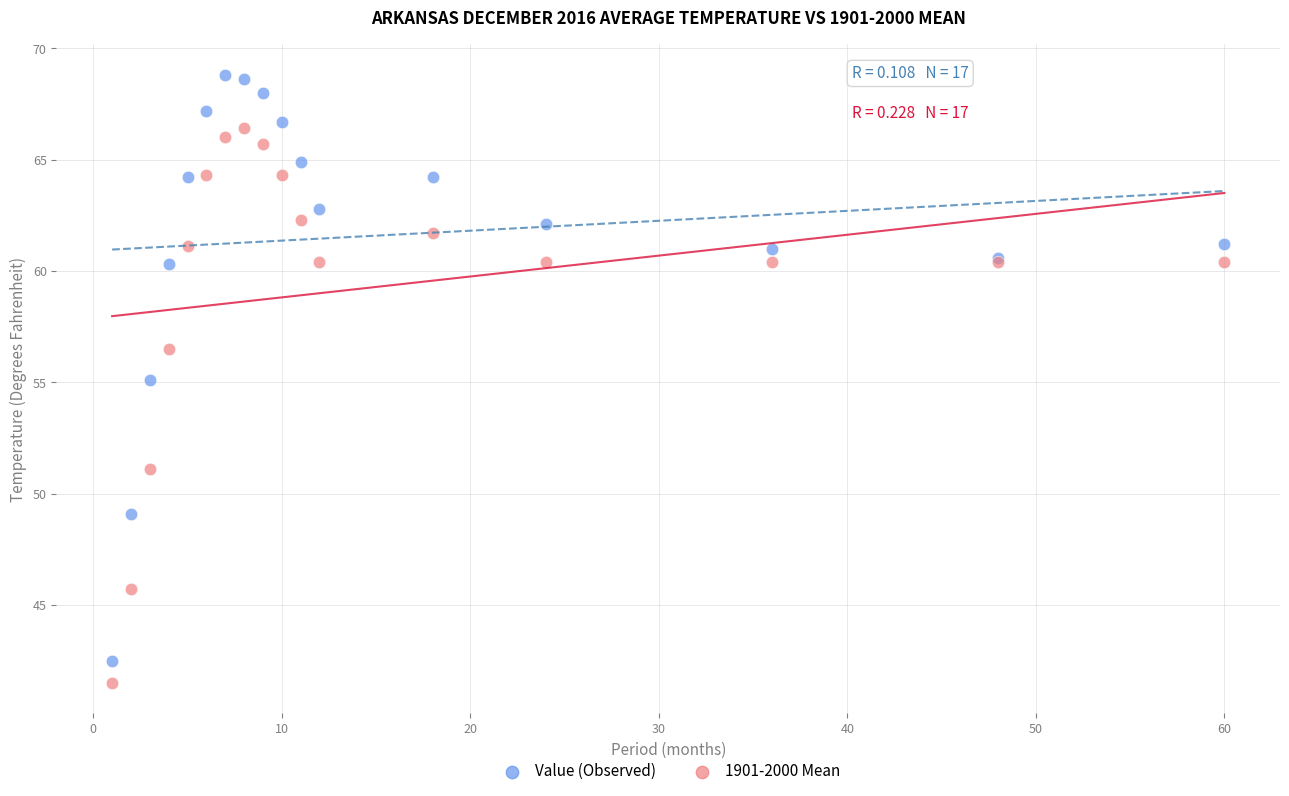

What is the X range (max minus min) for the scatter plot?

59.0